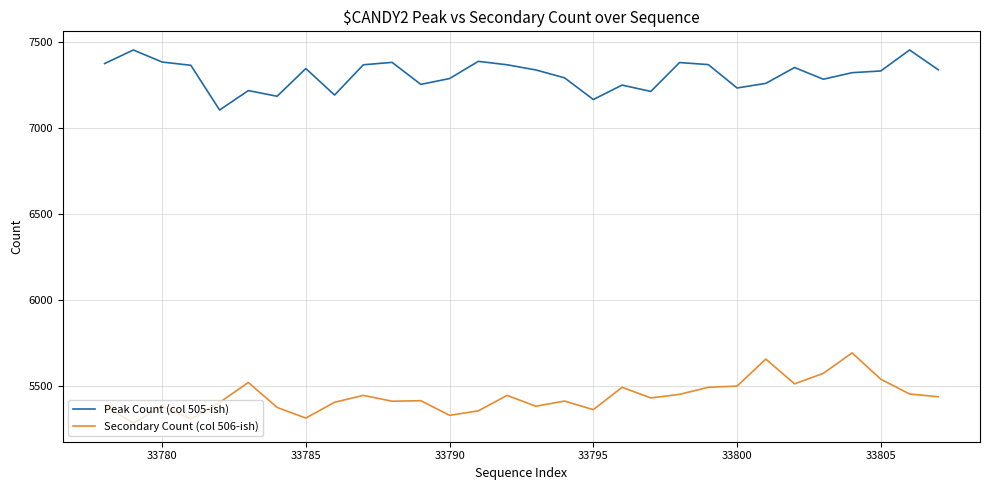

Which series has the largest total across all categories?

Peak Count (col 505-ish)